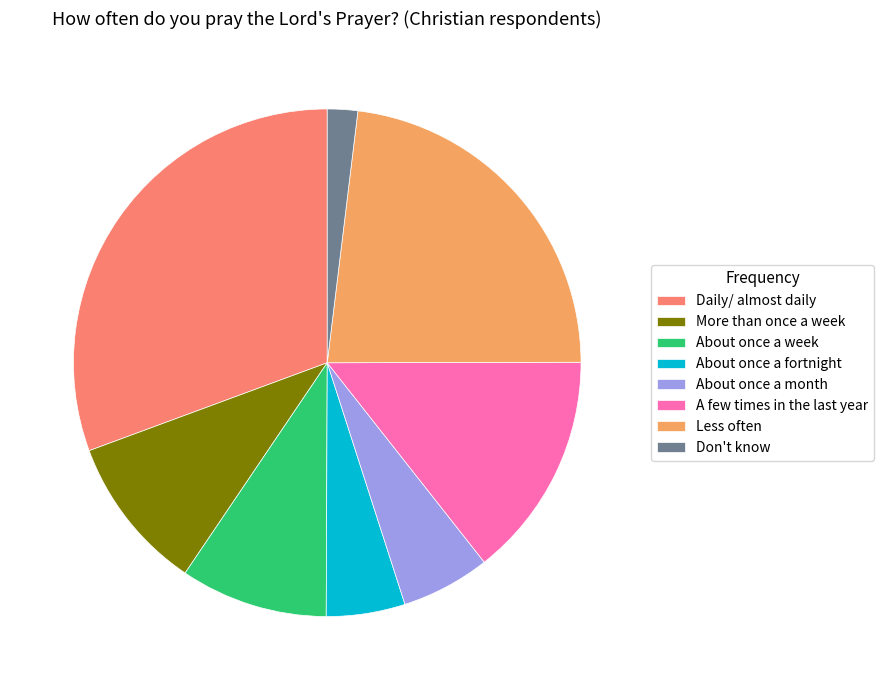

Combined, do Don't know and About once a month account for over 50%?

No